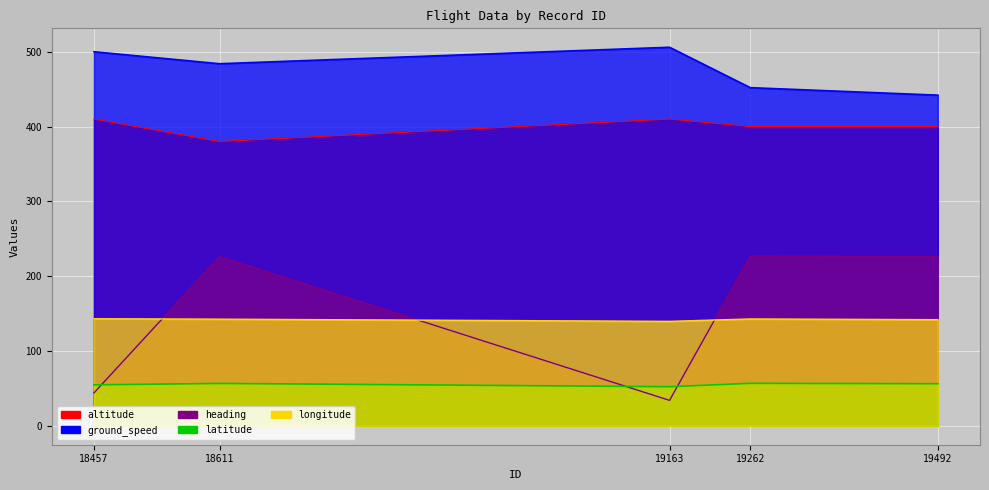

How many values in the ground_speed series exceed 484?

2